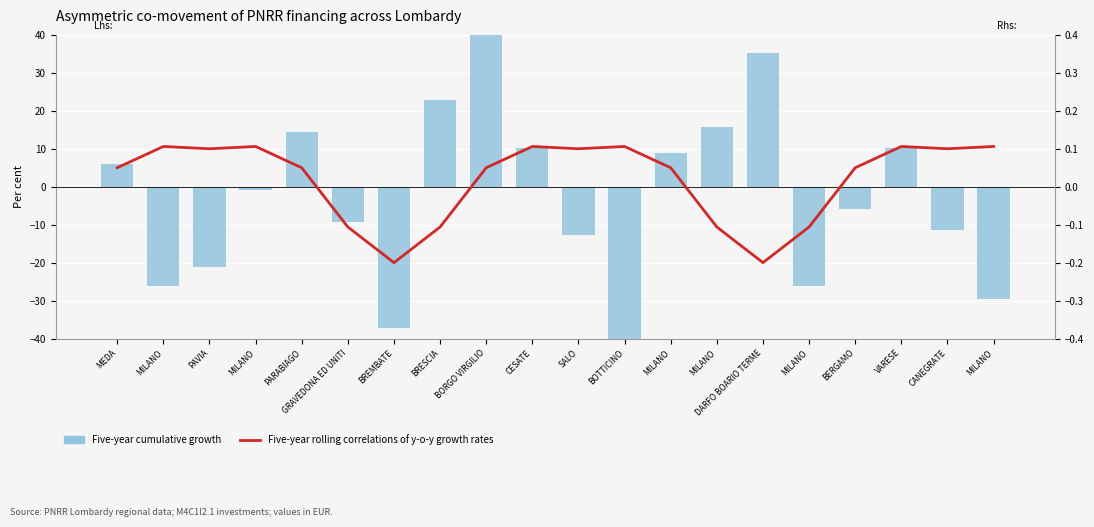

What is the sum of the Five-year rolling correlations of y-o-y growth rates values at CESATE and PARABIAGO?

0.2